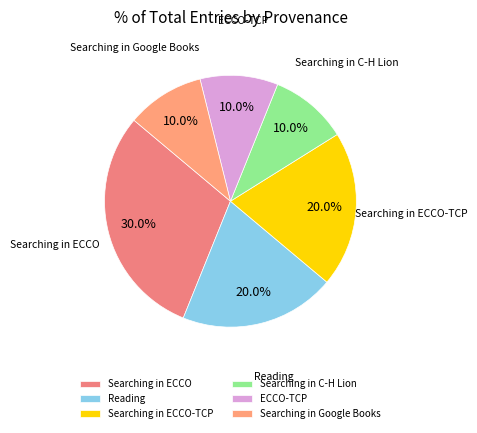

Does any single category account for the majority?

No